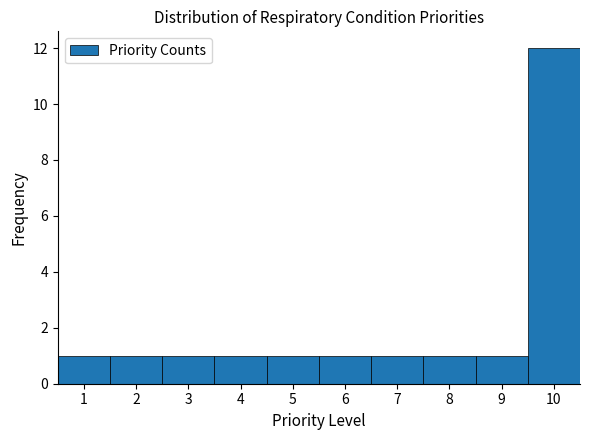

Which range on the x-axis has the tallest bar?

9.5 to 10.5